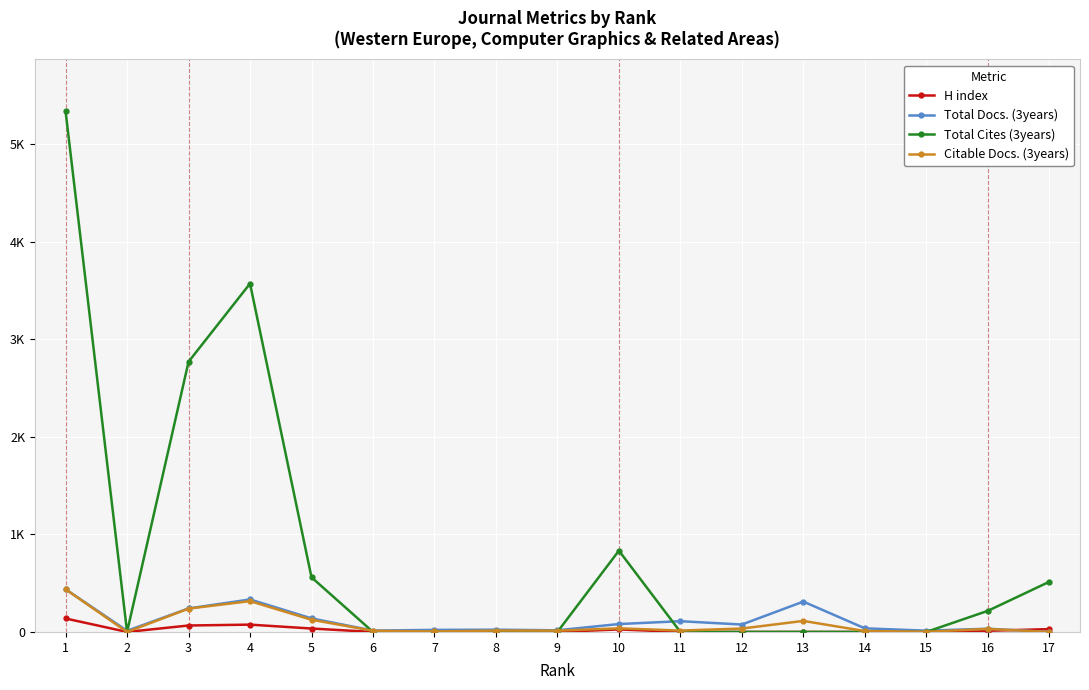

What is the sum of the Total Docs. (3years) values at 13 and 3?

552